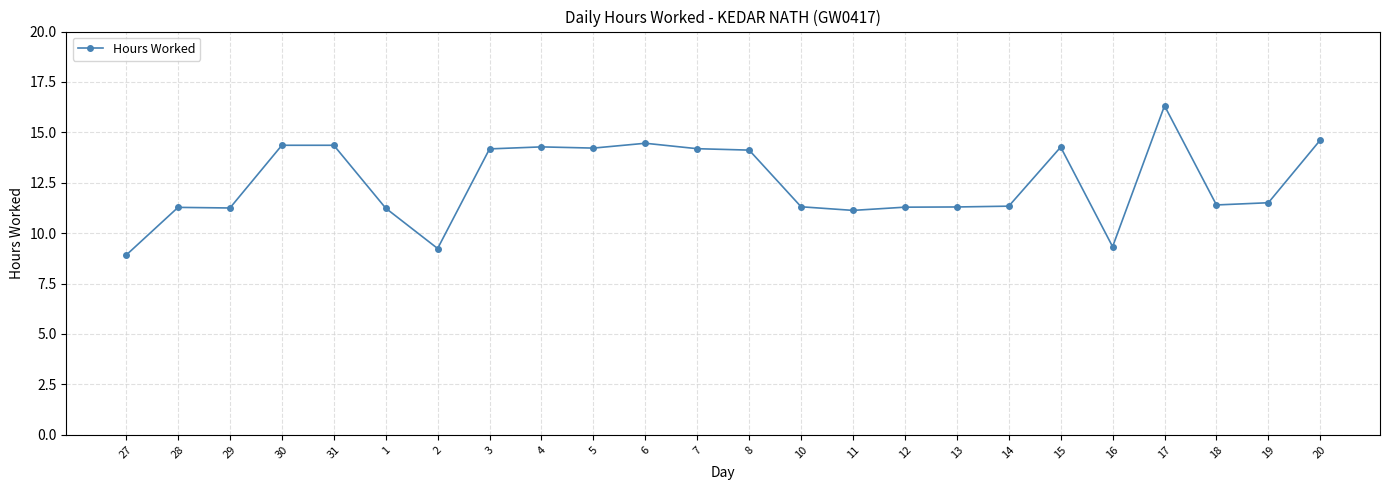

Is it true that the value at 4 is 14.3?

True